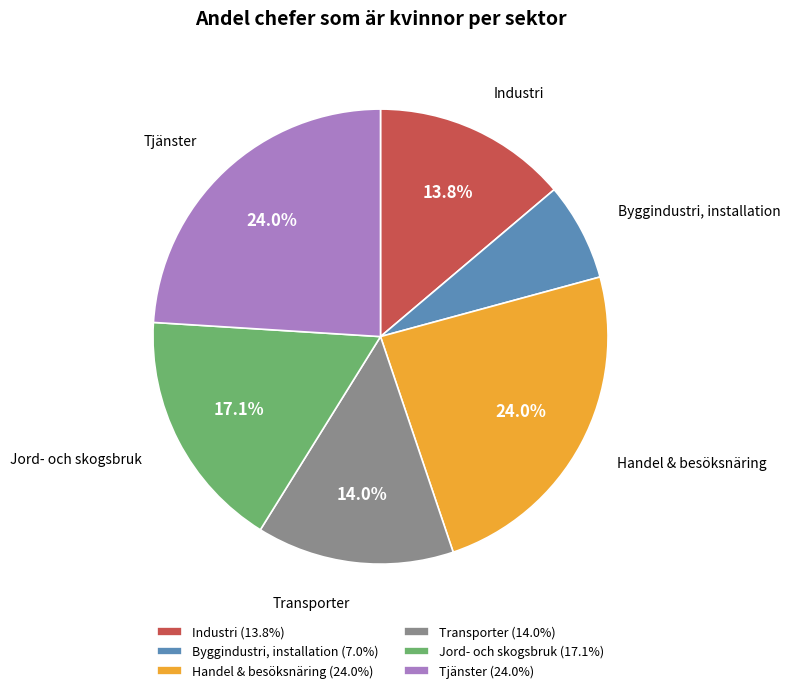

Combined, do Handel & besöksnäring (24.0%) and Tjänster (24.0%) account for over 50%?

No